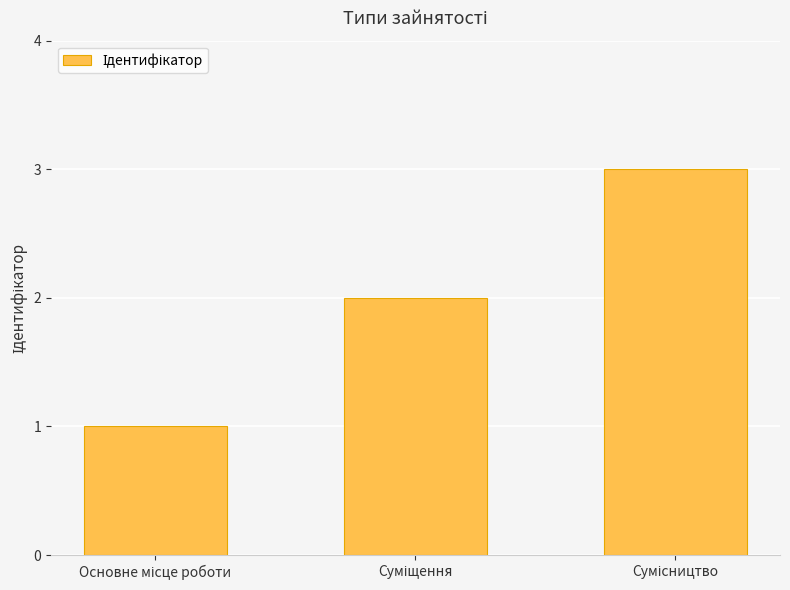

What is the maximum value shown in the chart?

3